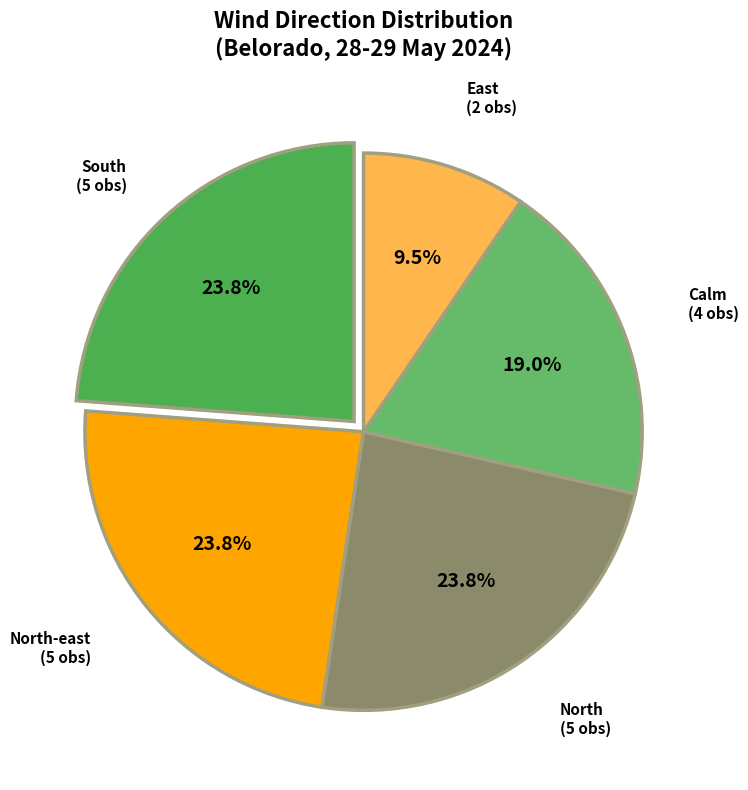

Count the number of slices in the pie.

5